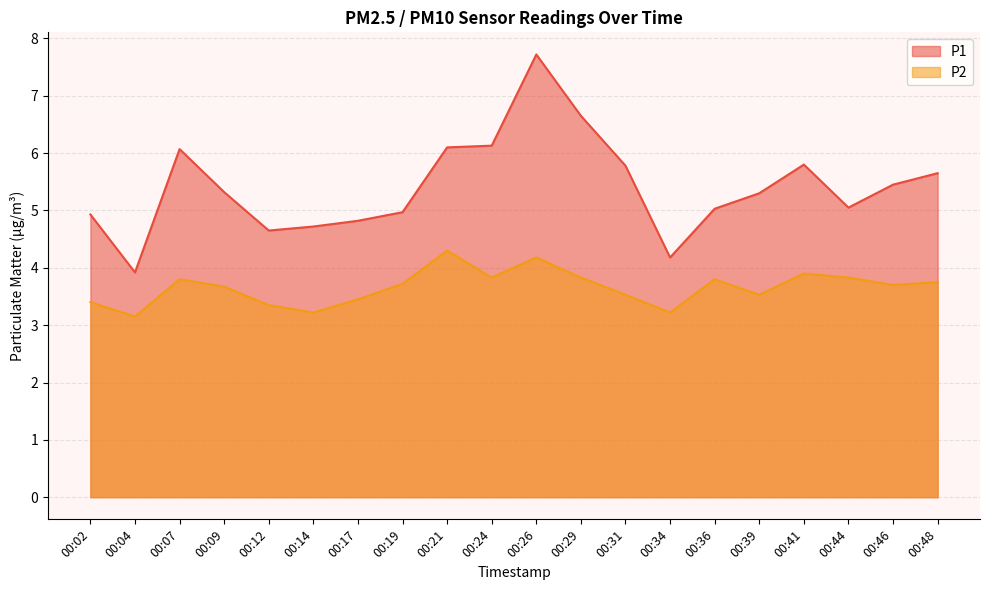

Read the P1 value at 00:36.

5.0